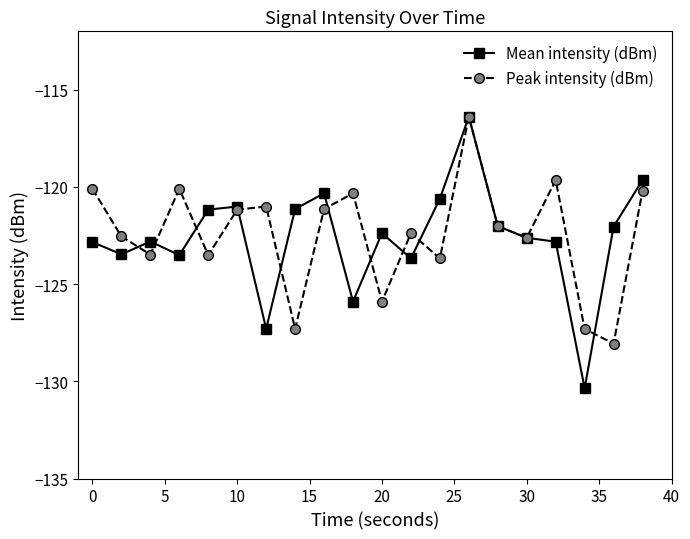

Which series has the widest spread of values?

Mean intensity (dBm)